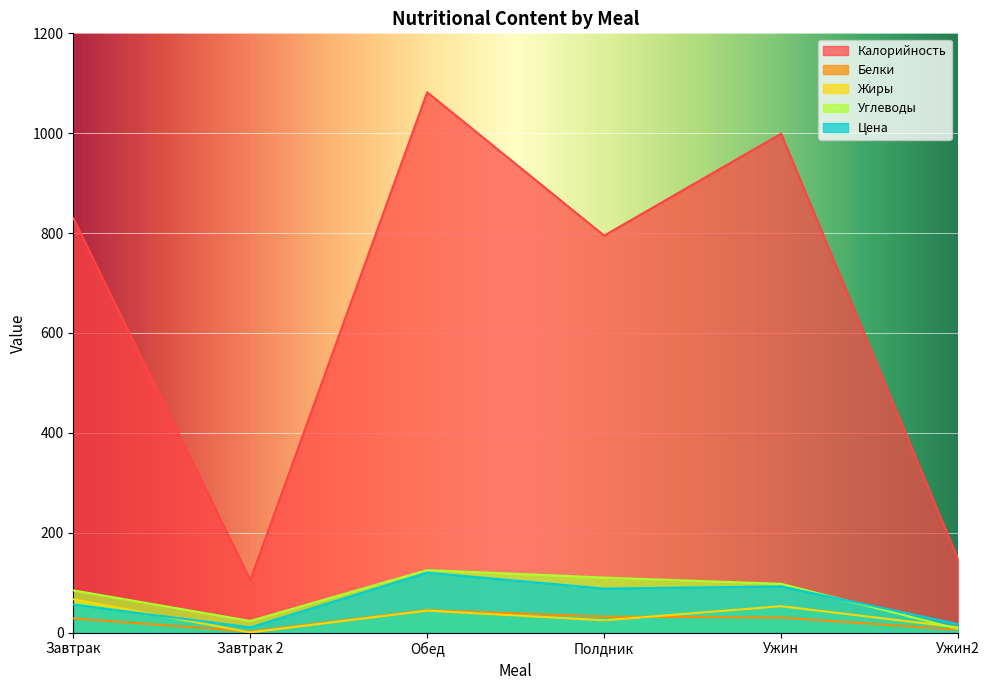

What are all the series names shown in the legend?

Калорийность, Белки, Жиры, Углеводы, Цена